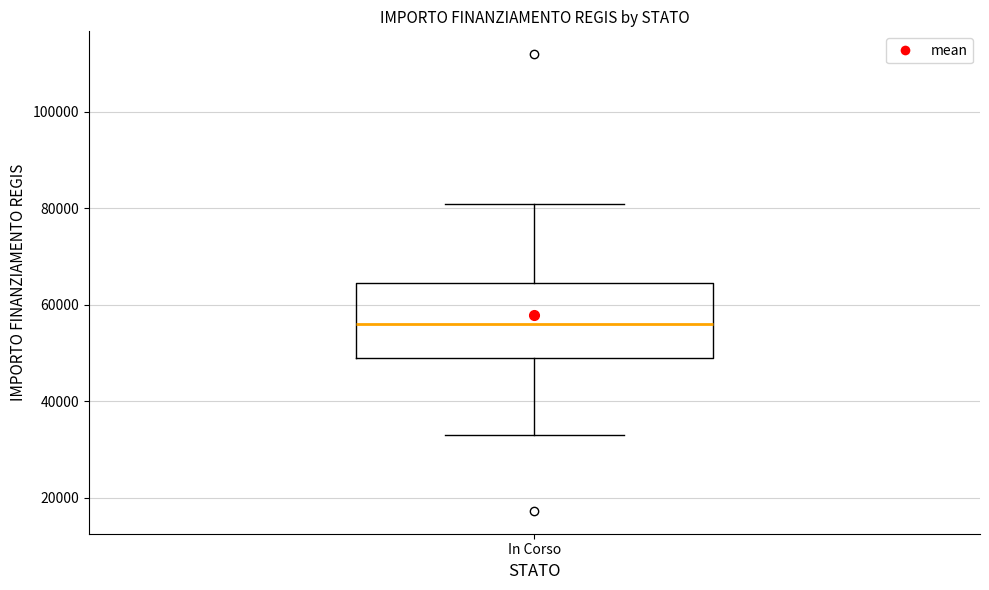

Read this box plot against the y-axis: the position of the median line, the range covered by the box, and the ends of both whiskers. The values are not printed on the chart, so give them approximately, as read against the axis.

median 56000, box 50000 to 64000, whiskers 32000 to 80000